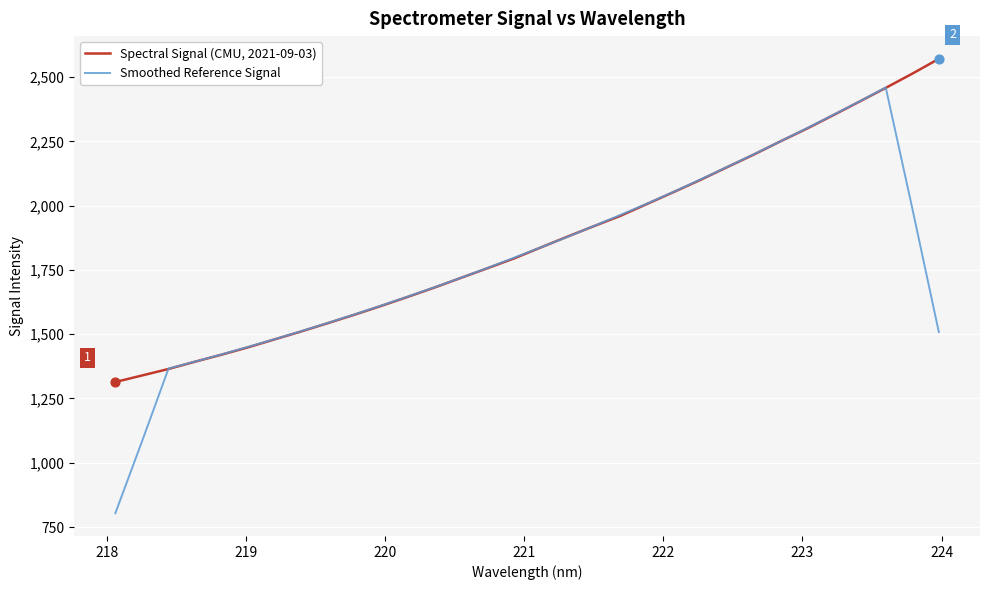

Which series has the widest spread of values?

Smoothed Reference Signal